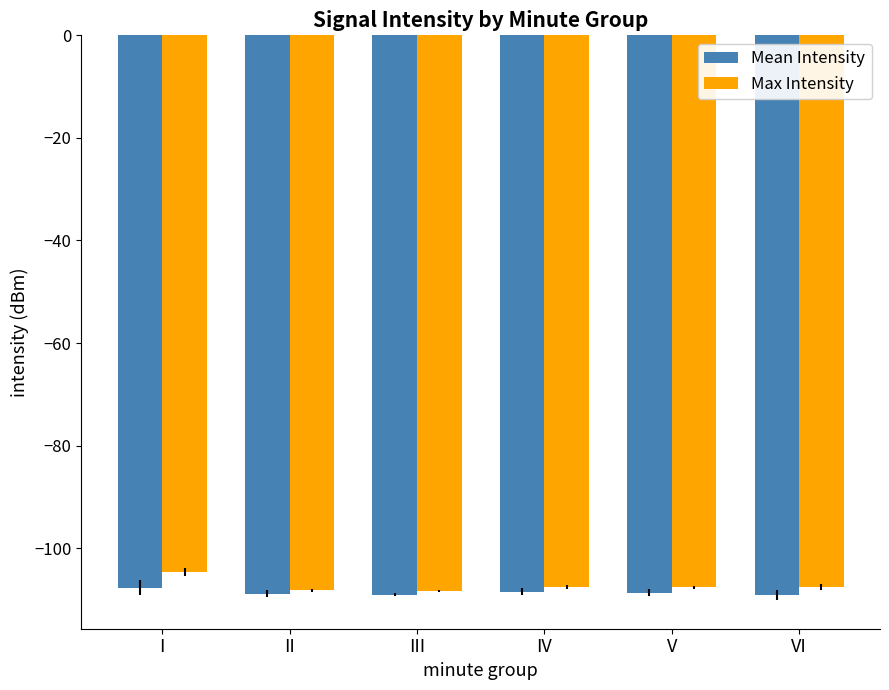

Is it true that Mean Intensity equals -61.7 at III?

False